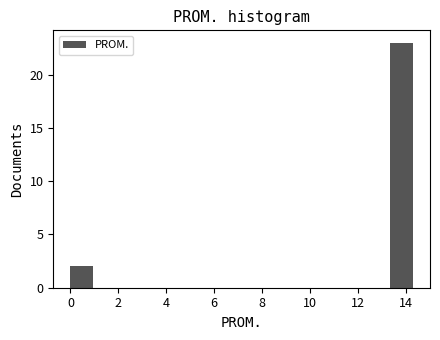

What is the height of the bar covering 0.0 to 1.0 on the x-axis? Neither the bar edges nor the heights are printed on the chart, so give them approximately, as read against the axes.

2